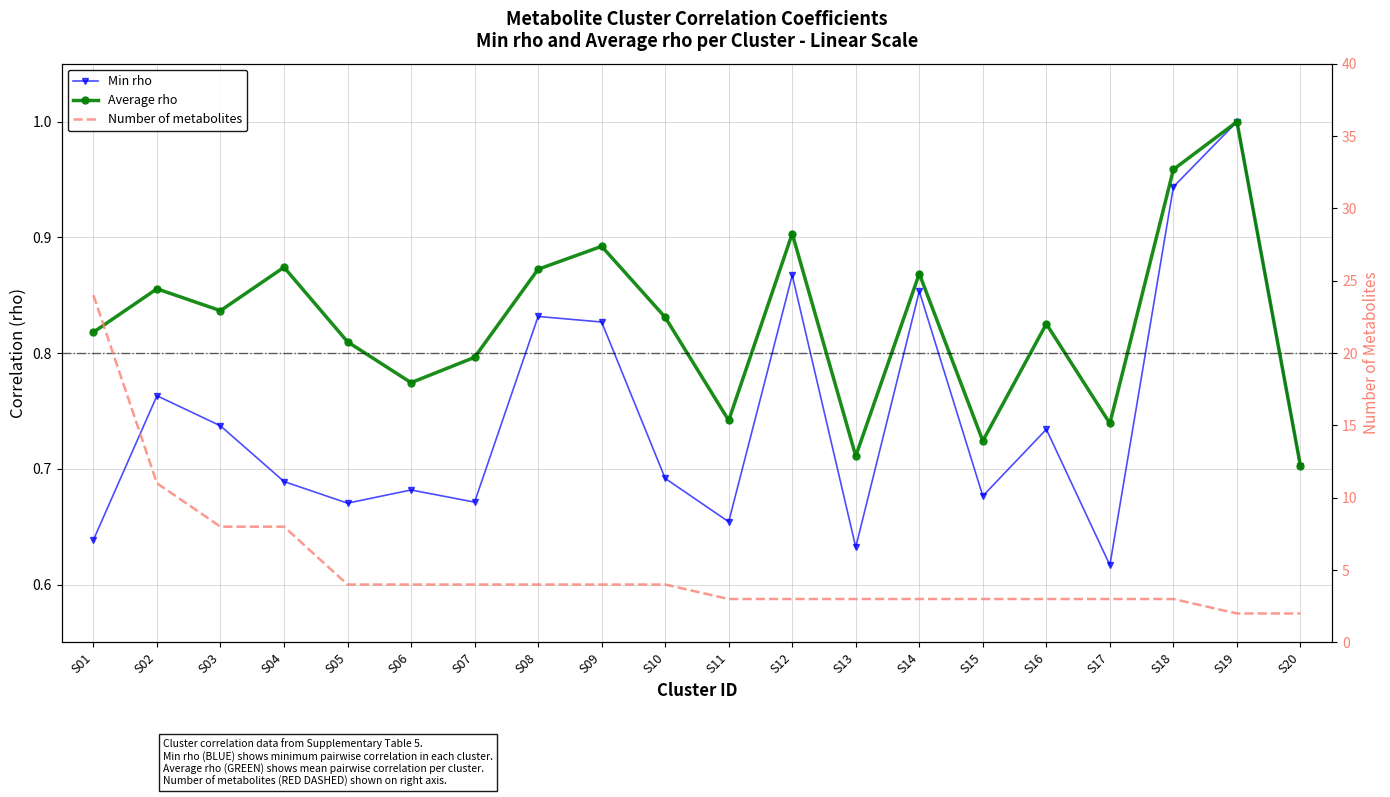

What is the sum of all Min rho values?

14.9